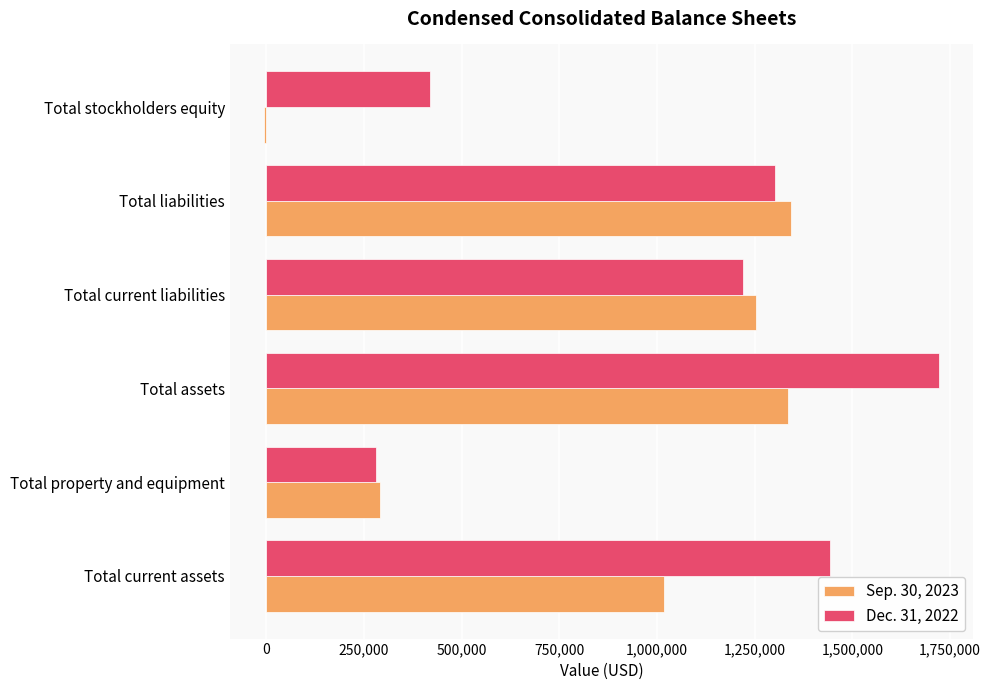

At which label does Dec. 31, 2022 reach its peak?

Total assets